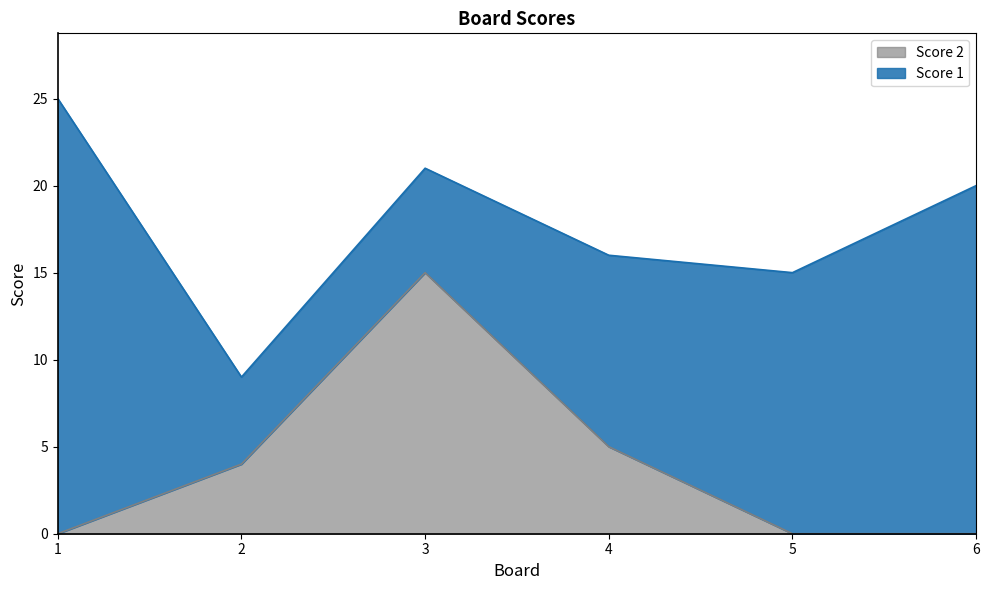

True or false: Score 2 has a value of 1 at 2.

False